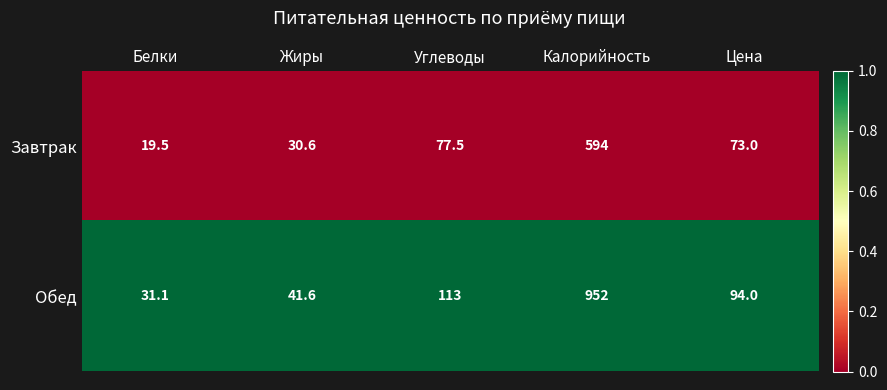

What is the sum of the Обед values at Углеводы and Белки?

144.1